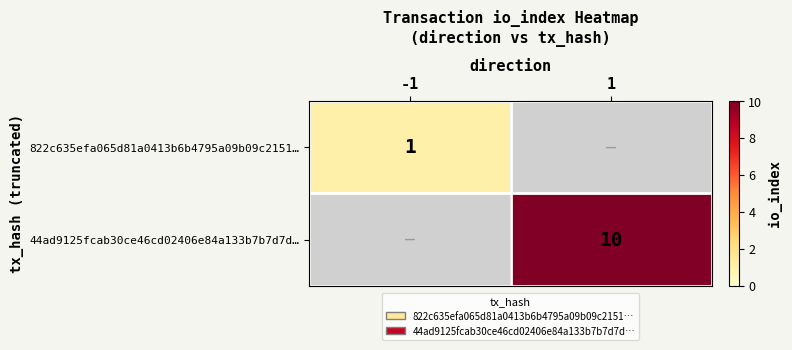

The 822c635efa065d81a0413b6b4795a09b09c2151… series shows 1 at -1. True or false?

True